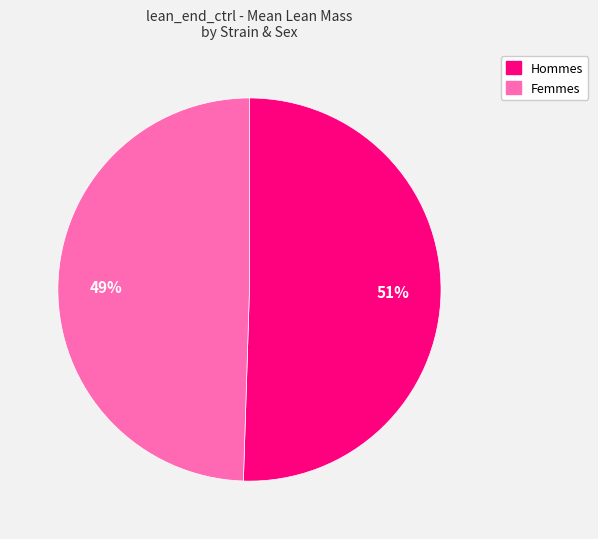

To the nearest percent, what is the average slice percentage?

50%